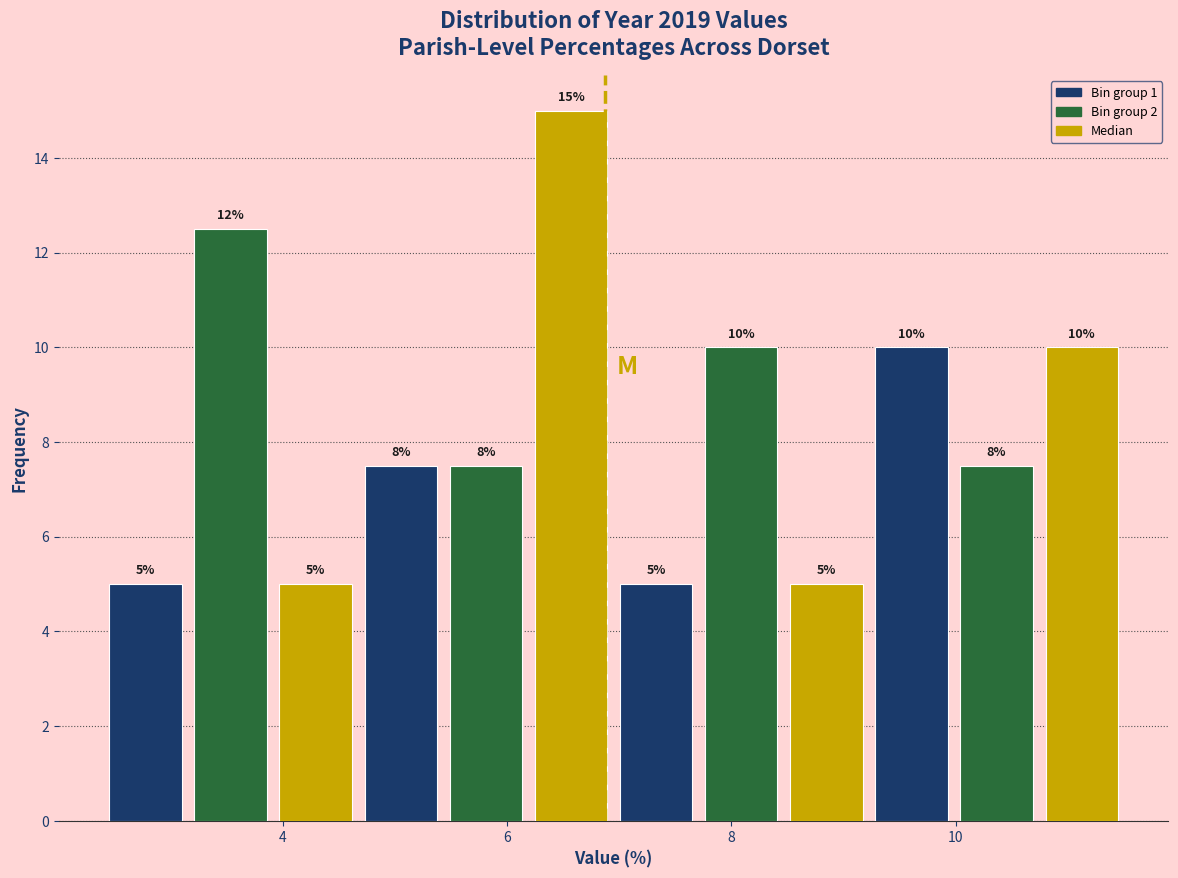

Around what value on the x-axis is the tallest bar? Give the approximate position of its centre, as read against the axis.

6.6